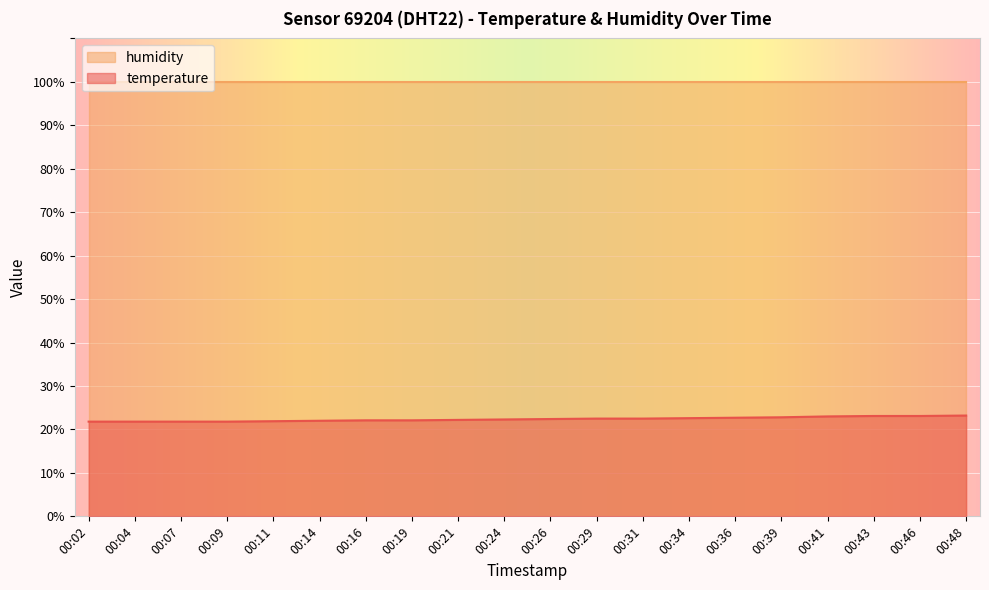

What is the smallest value displayed?

21.8